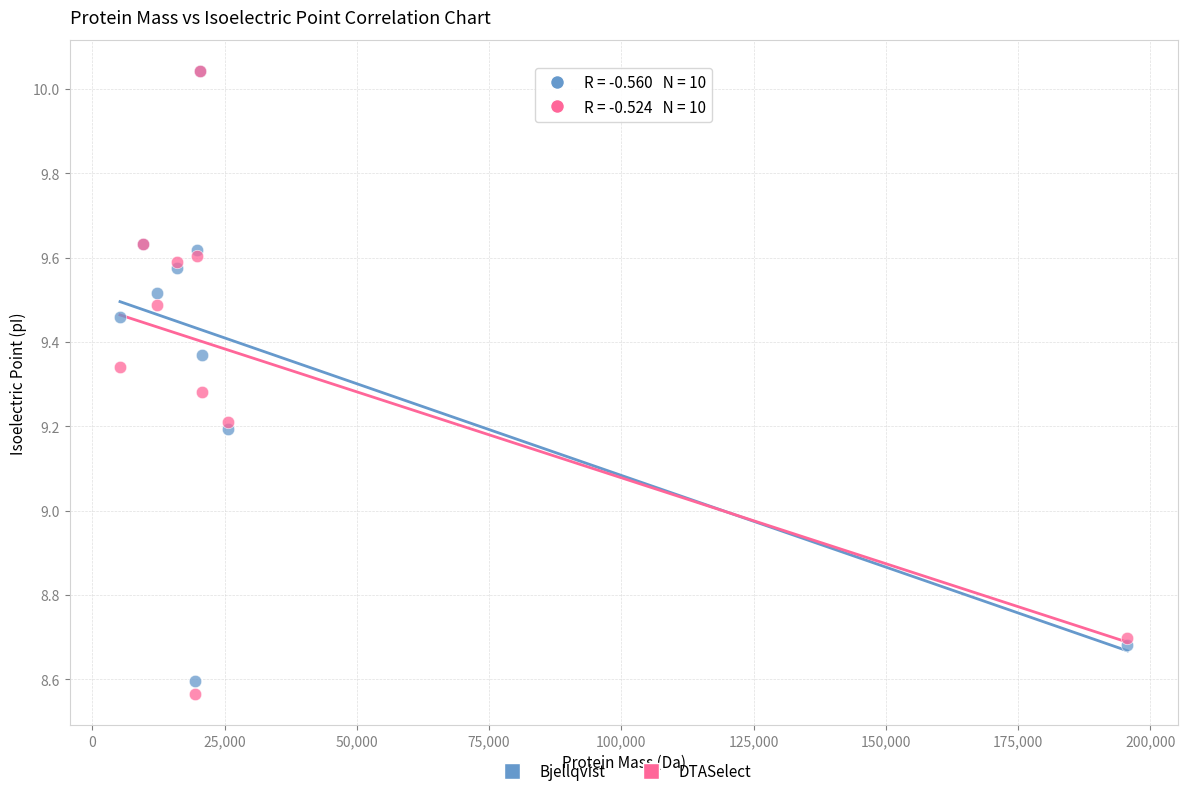

What are all the series names shown in the legend?

Bjellqvist, DTASelect